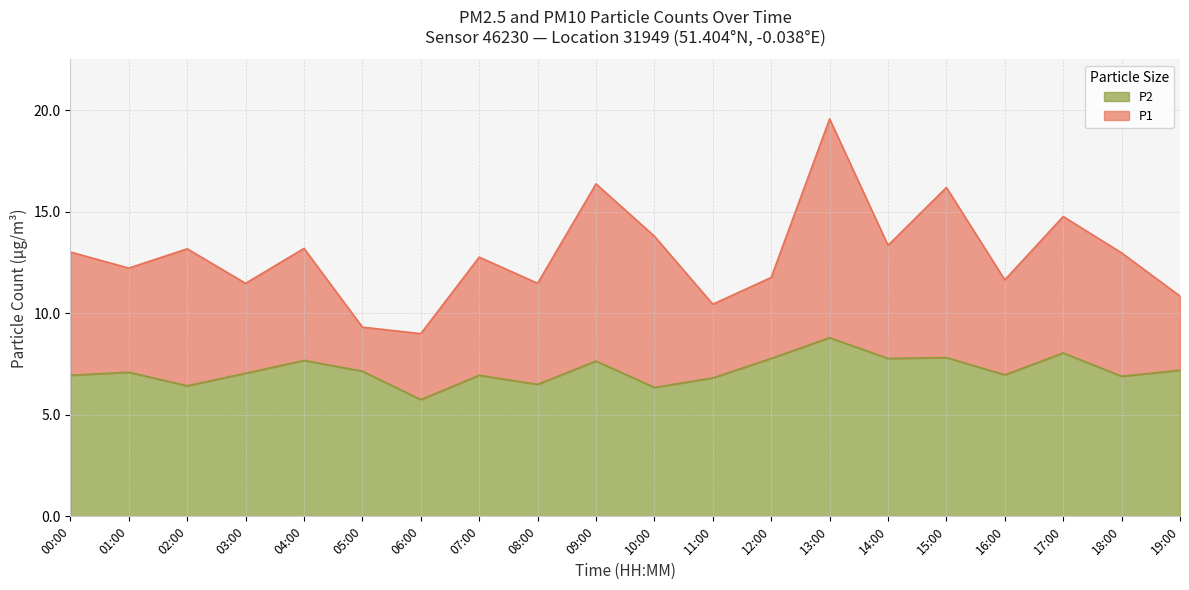

What are all the series names shown in the legend?

P2, P1